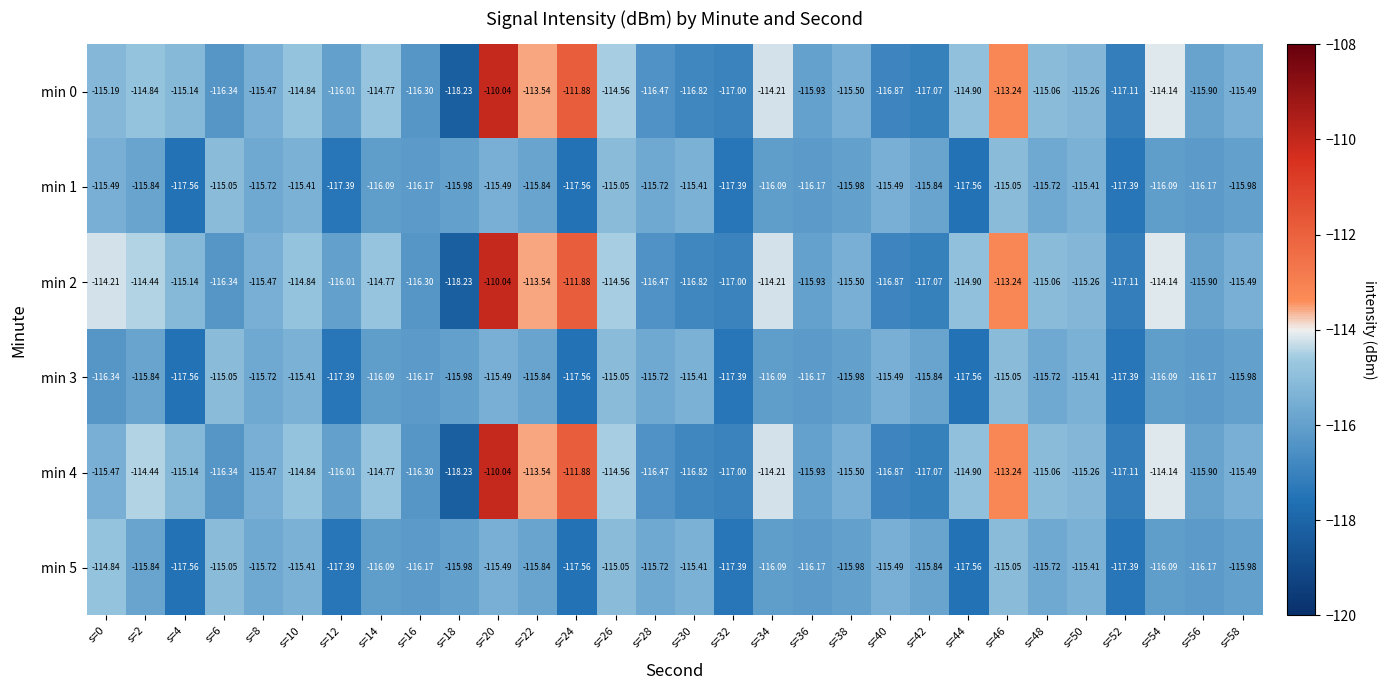

Is the value of min 2 at s=54 greater than the value of min 5 at s=26?

Yes